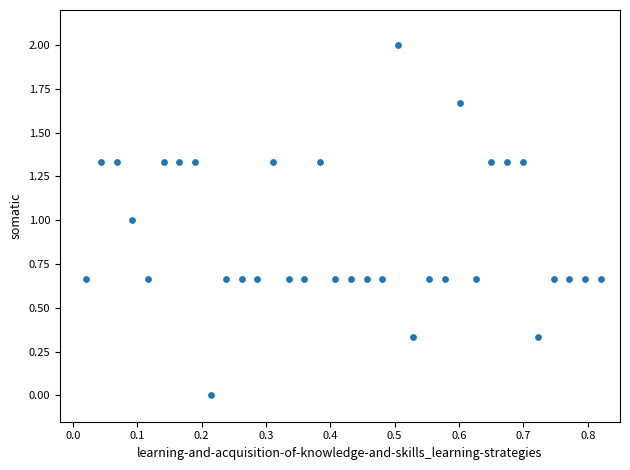

What is the range of X values (max minus min)?

0.8